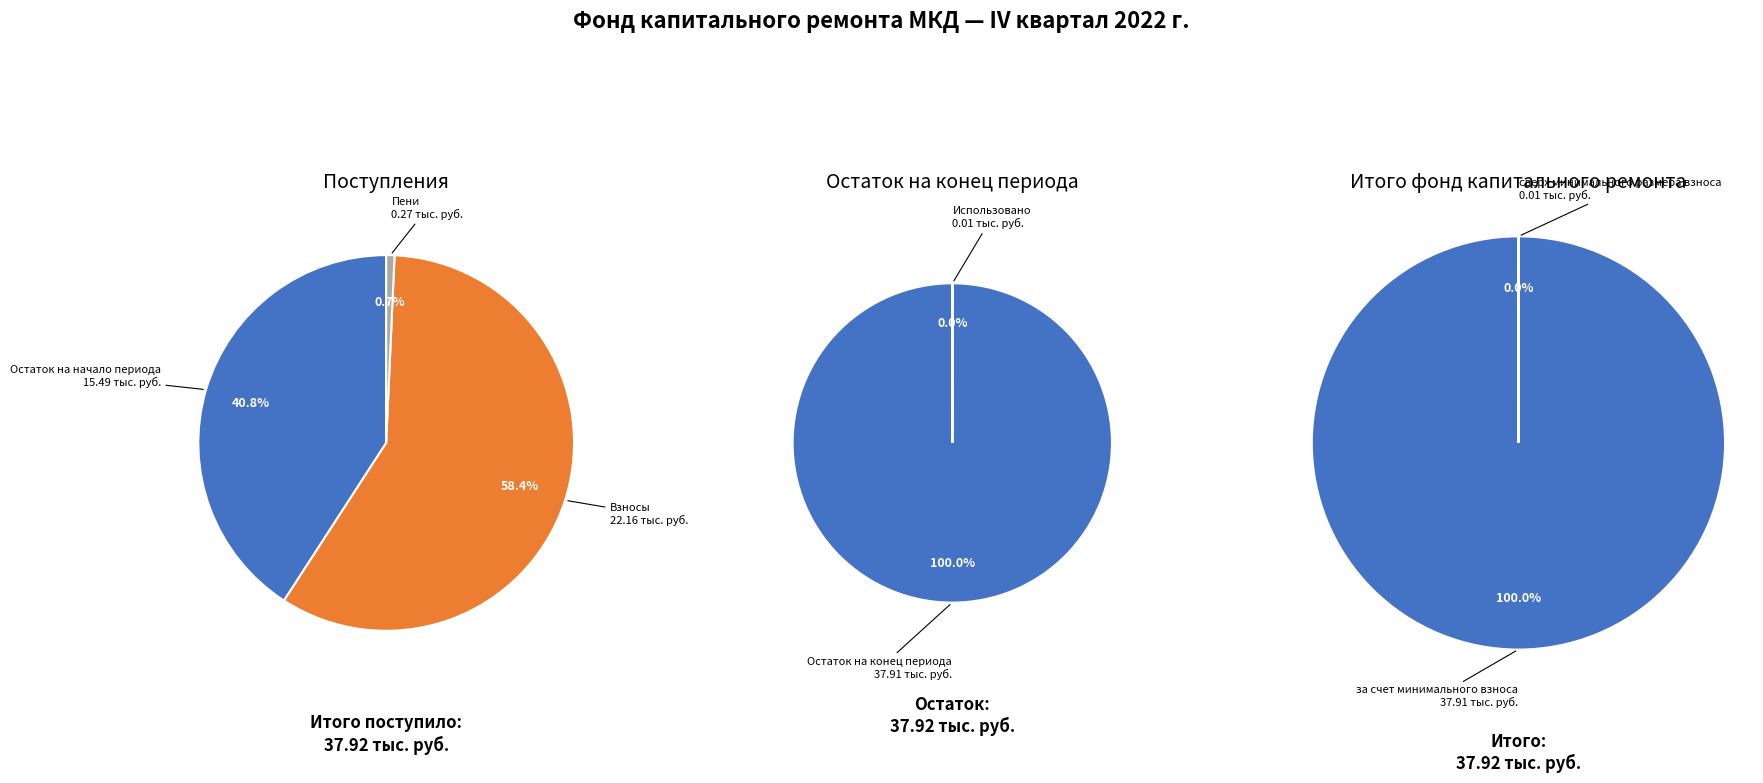

What is the spread (max minus min) of values at за счет минимального взноса?

37.9